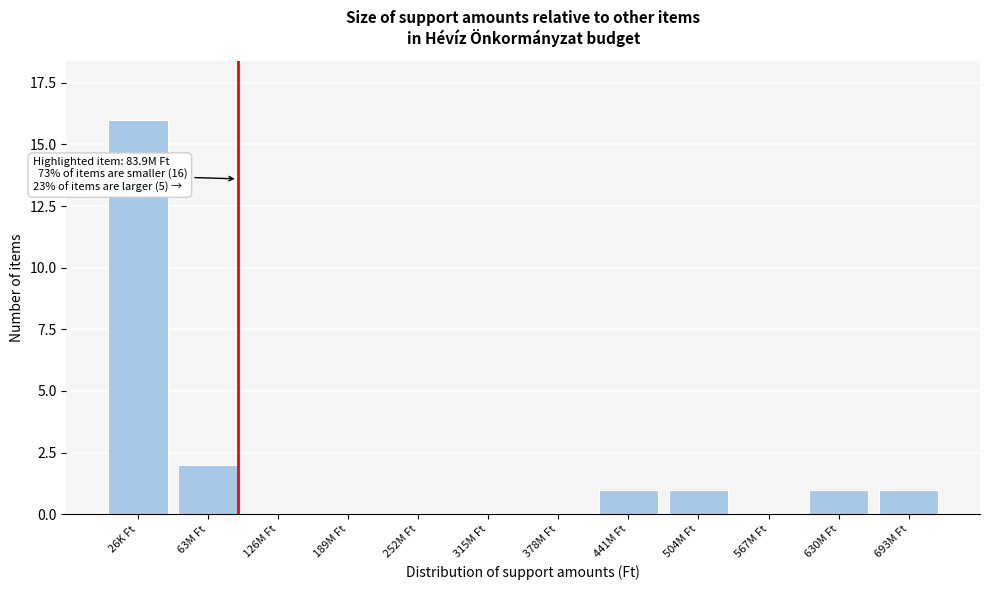

Reading left to right, what are all the values shown in this chart?

26K Ft=16	63M Ft=2	126M Ft=0	189M Ft=0	252M Ft=0	315M Ft=0	378M Ft=0	441M Ft=1	504M Ft=1	567M Ft=0	630M Ft=1	693M Ft=1